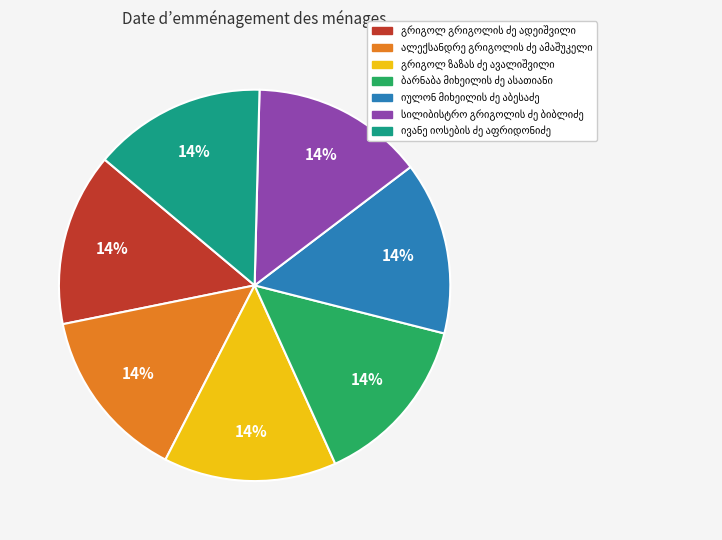

To the nearest percent, what is the average slice percentage?

14%